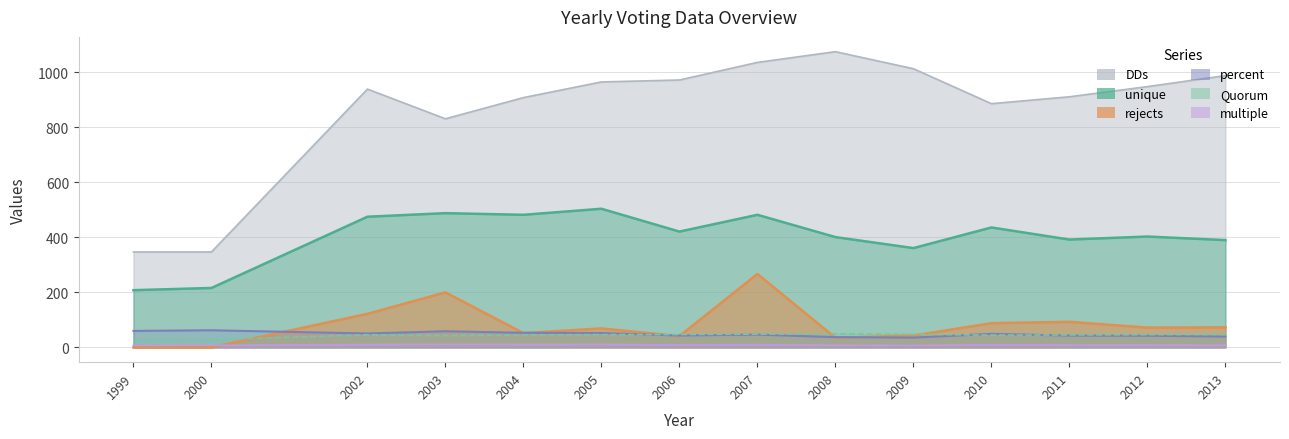

How many interior local peaks does the Quorum series have?

2